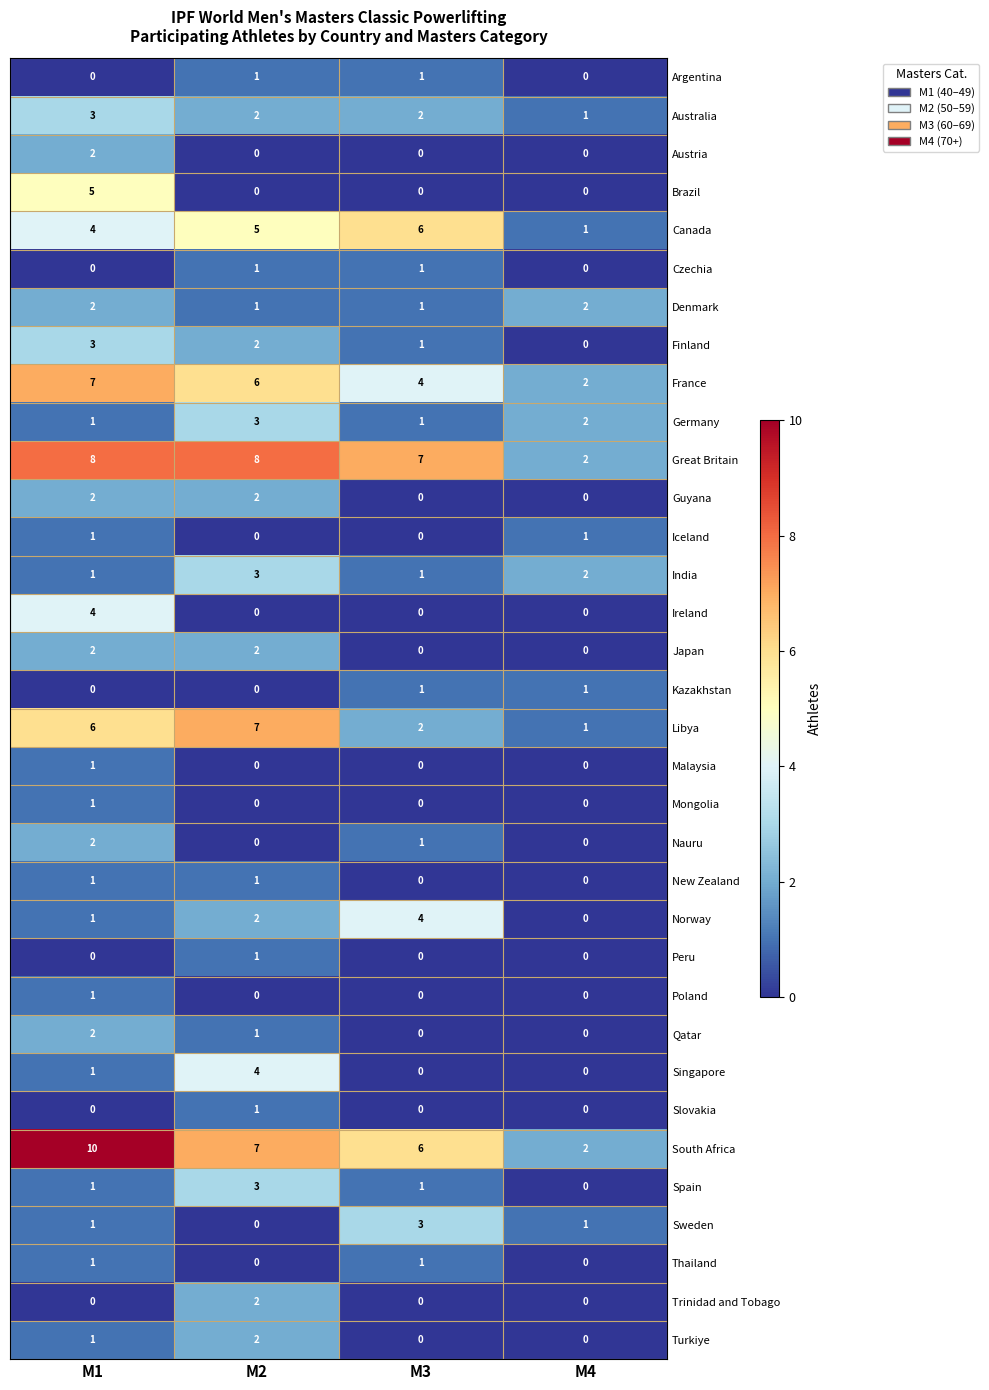

Which series has the widest spread of values?

South Africa